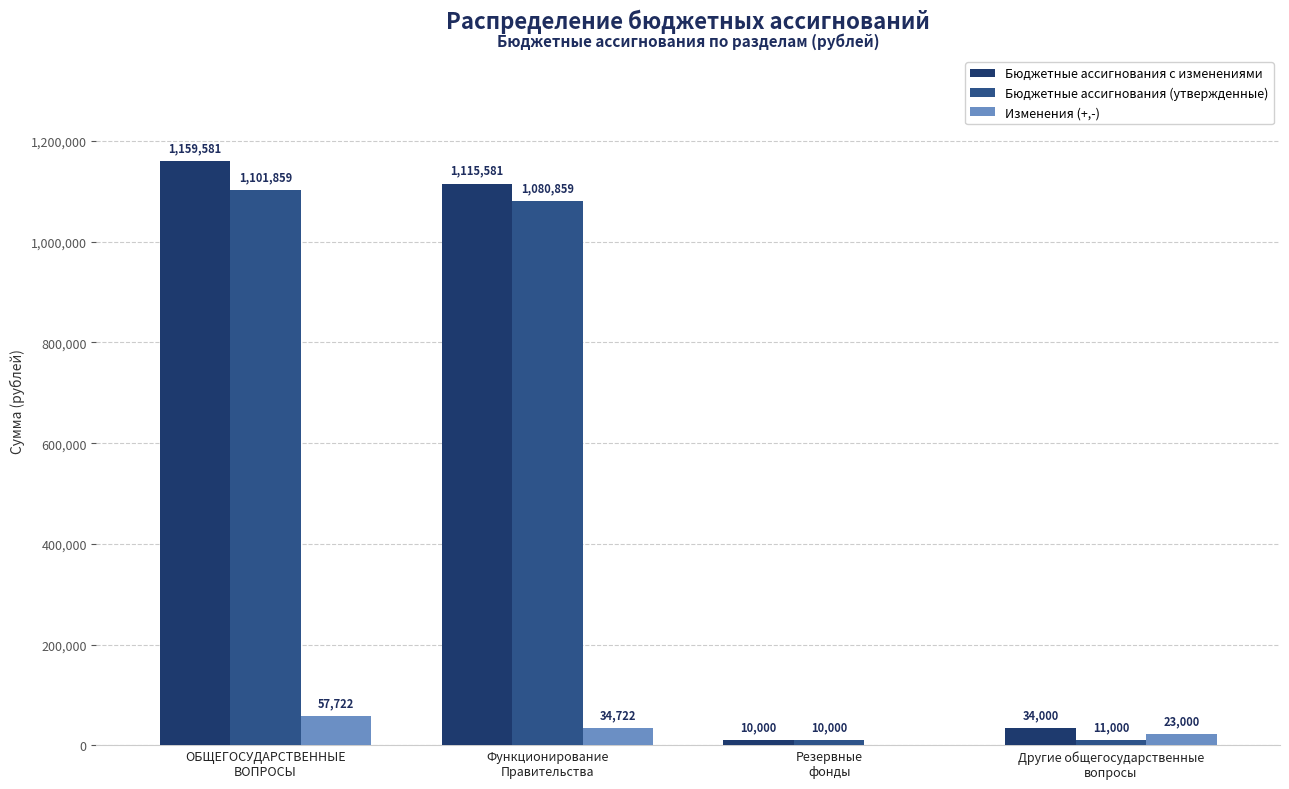

How many distinct data groups are displayed?

3